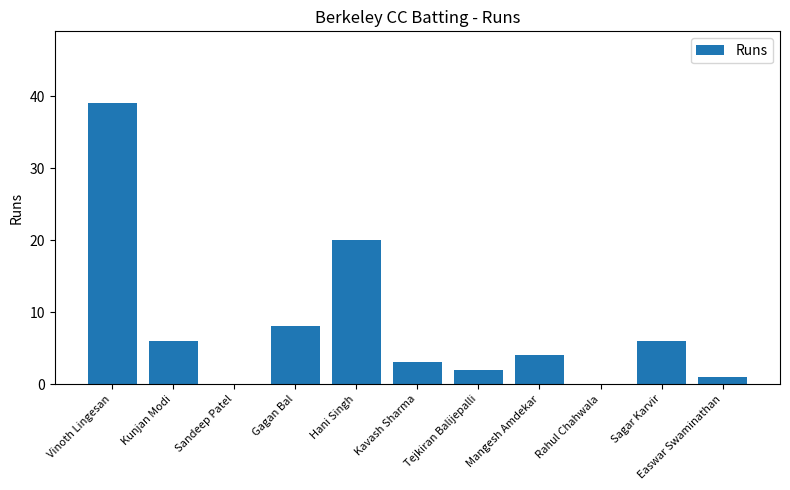

Reading right to left, transcribe all the data shown in this chart.

1	6	0	4	2	3	20	8	0	6	39